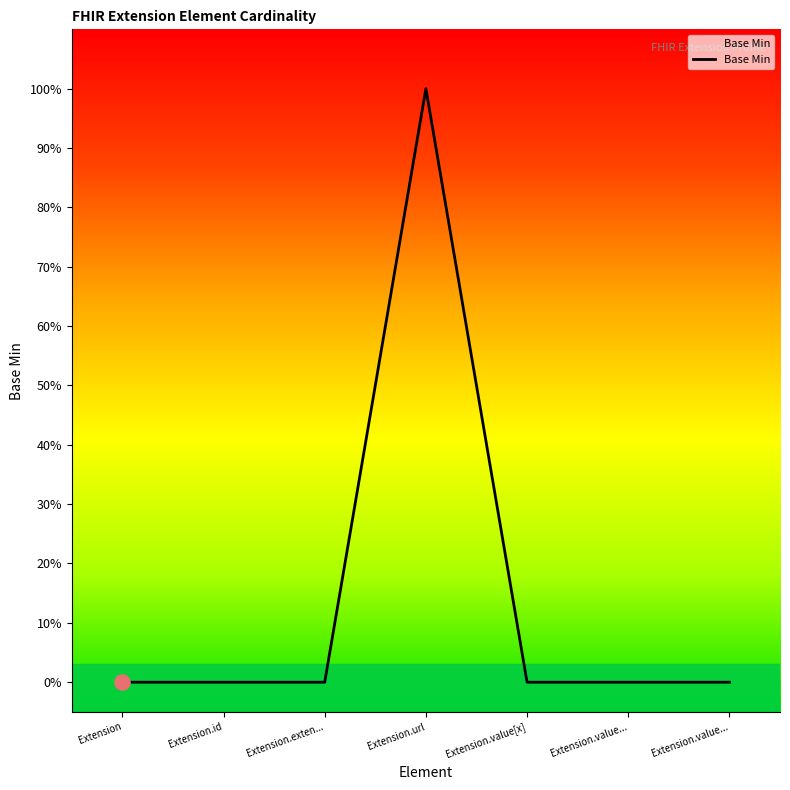

Is this an area chart (filled region under the line)?

Yes